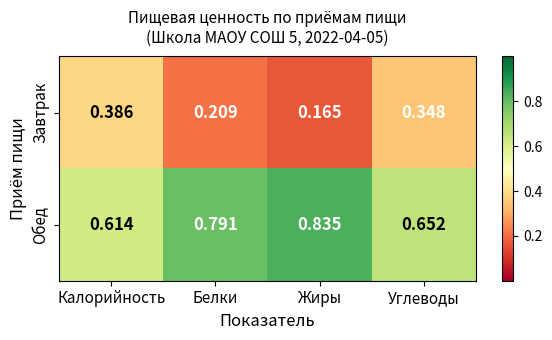

At which label is Обед closest to 0?

Калорийность